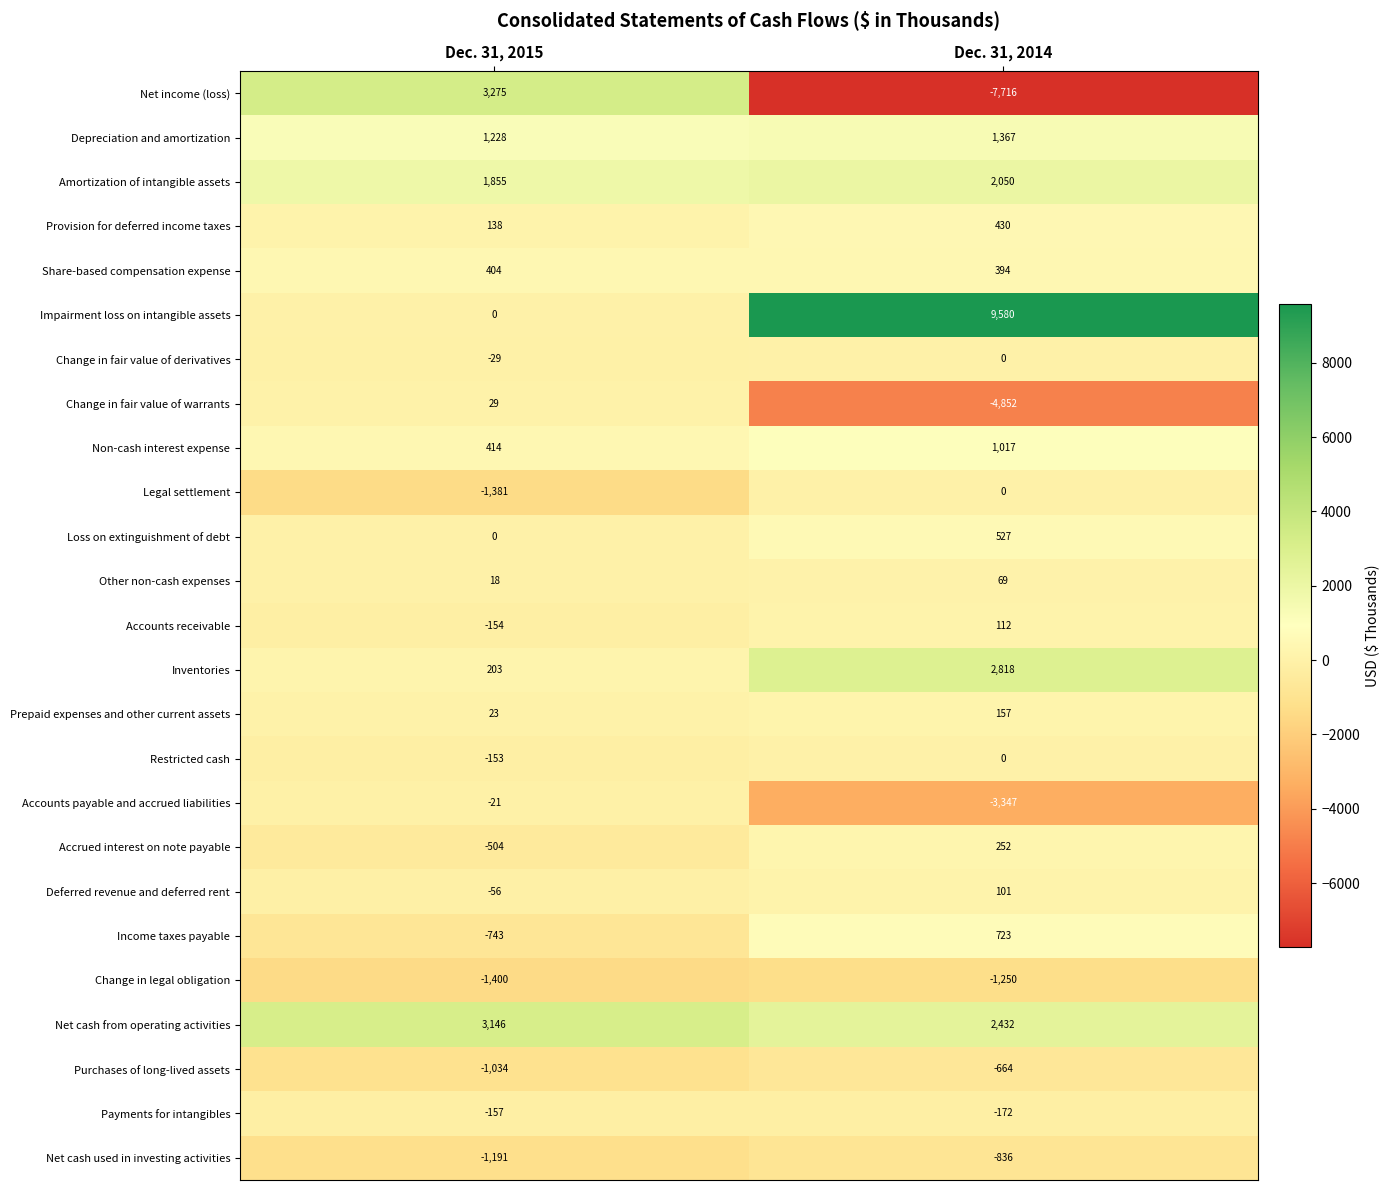

List the labels in order of Prepaid expenses and other current assets value, smallest first.

Dec. 31, 2015, Dec. 31, 2014